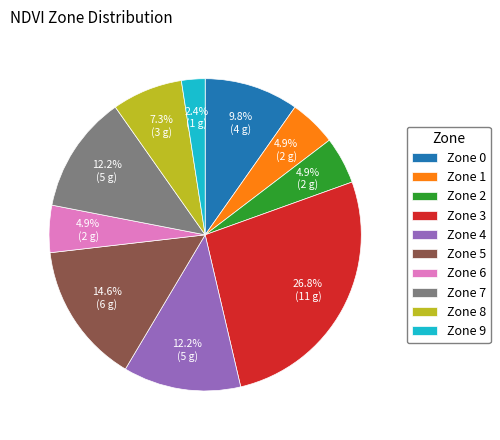

How many slices are in this pie chart?

10